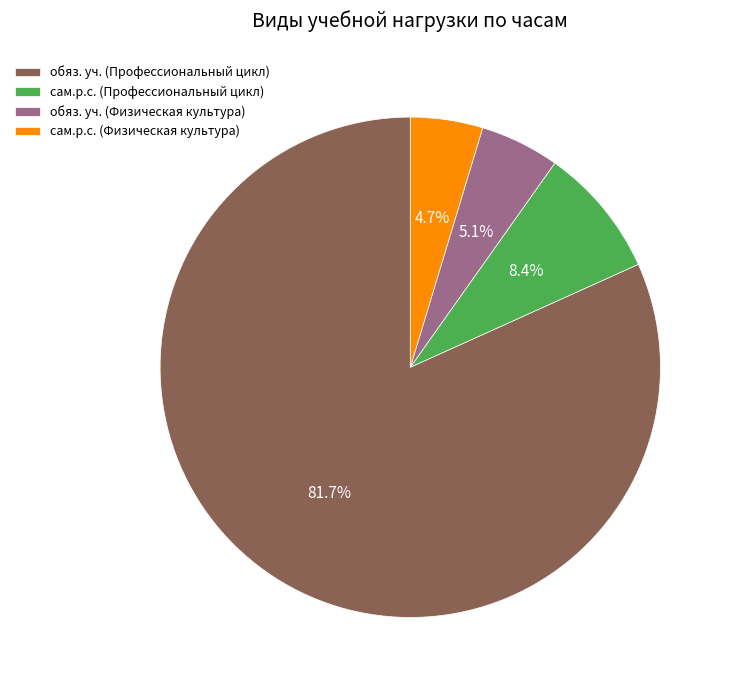

Is the sum of сам.р.с. (Профессиональный цикл) and обяз. уч. (Профессиональный цикл) greater than half?

Yes